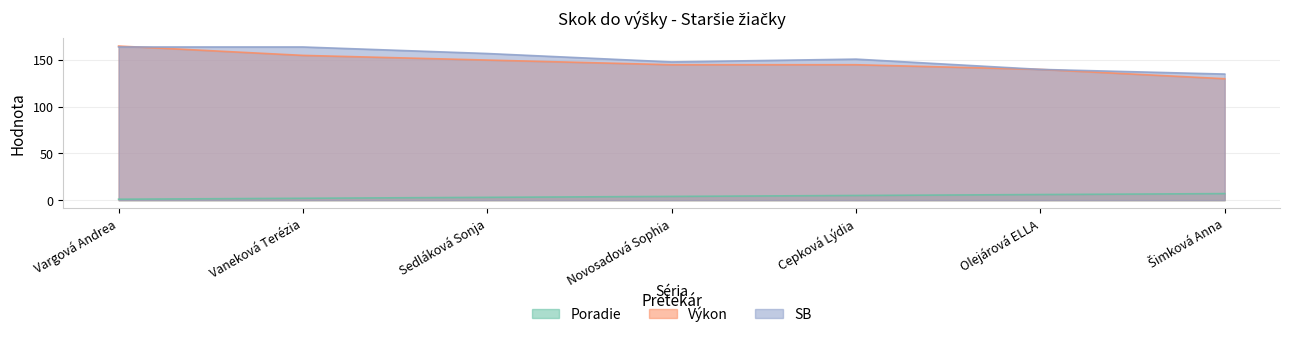

True or false: Poradie has a value of 3 at Novosadová Sophia.

False